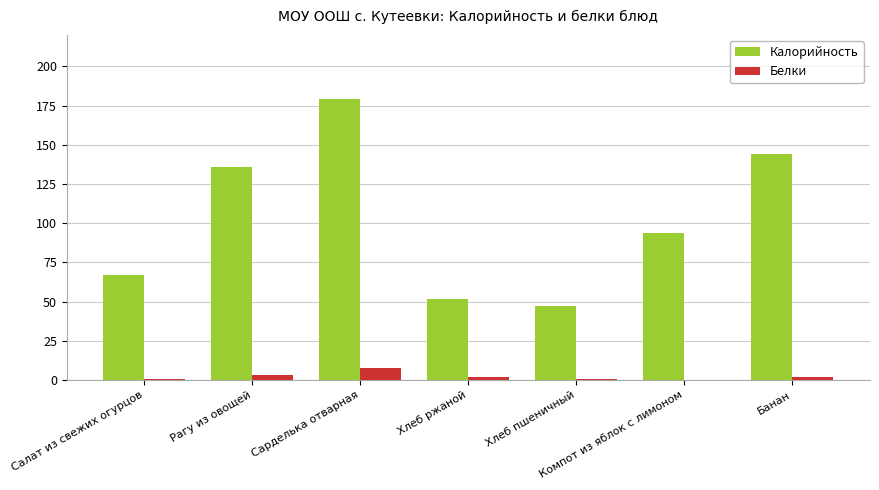

What is the highest value of the Калорийность series?

179